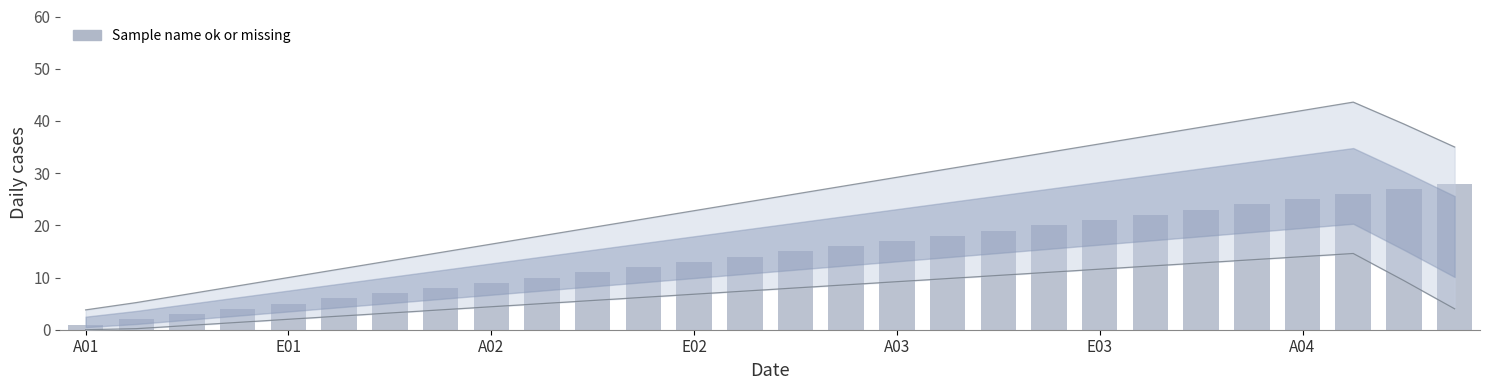

What is the greatest value displayed?

28